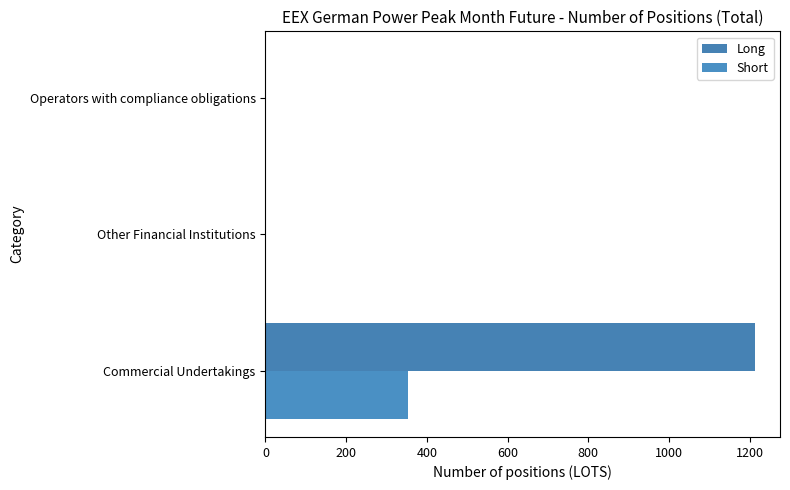

What is the sum of all Long values?

1214